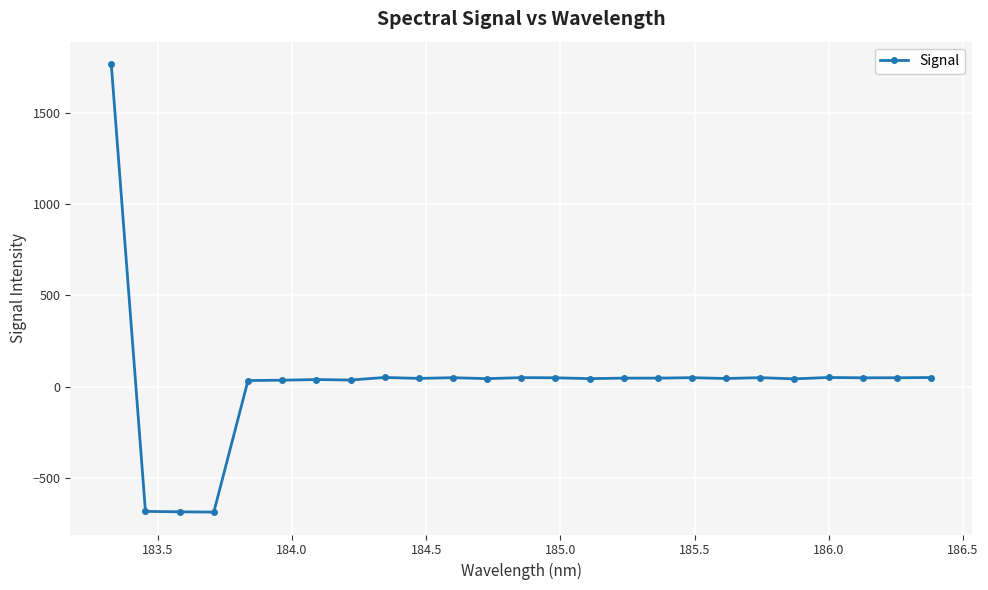

True or false: the data has more than 2 interior local peaks.

True